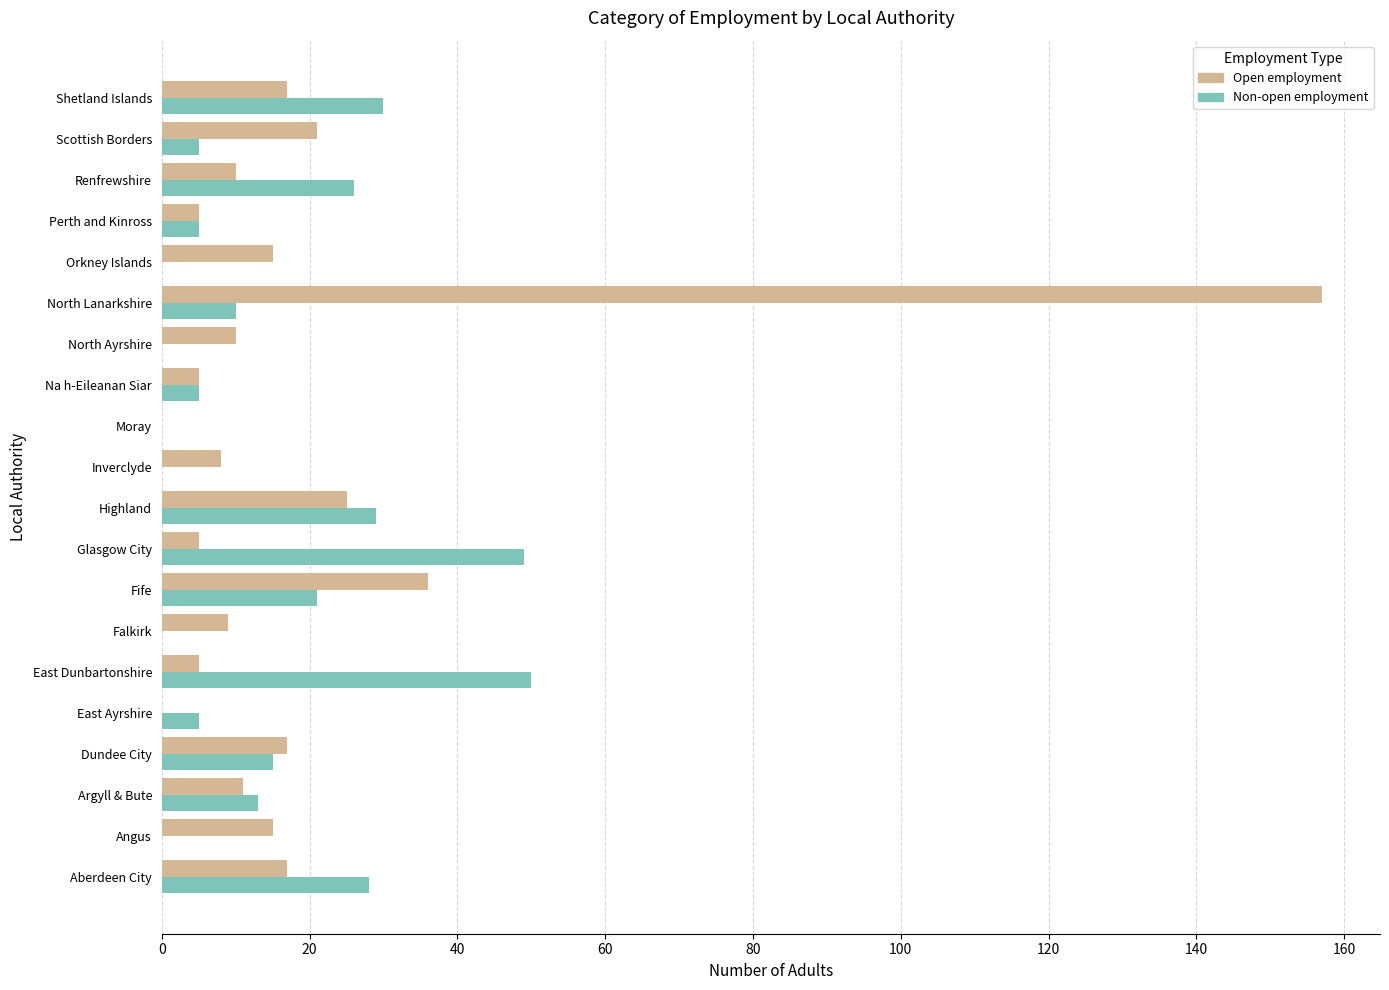

True or false: Open employment has a value of 15 at Orkney Islands.

True